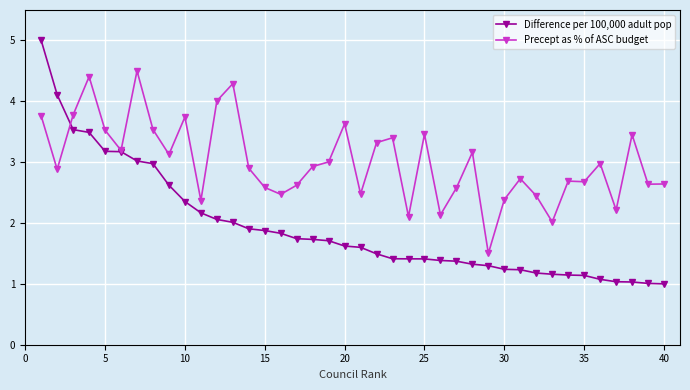

What is the maximum value shown in the chart?

5.0